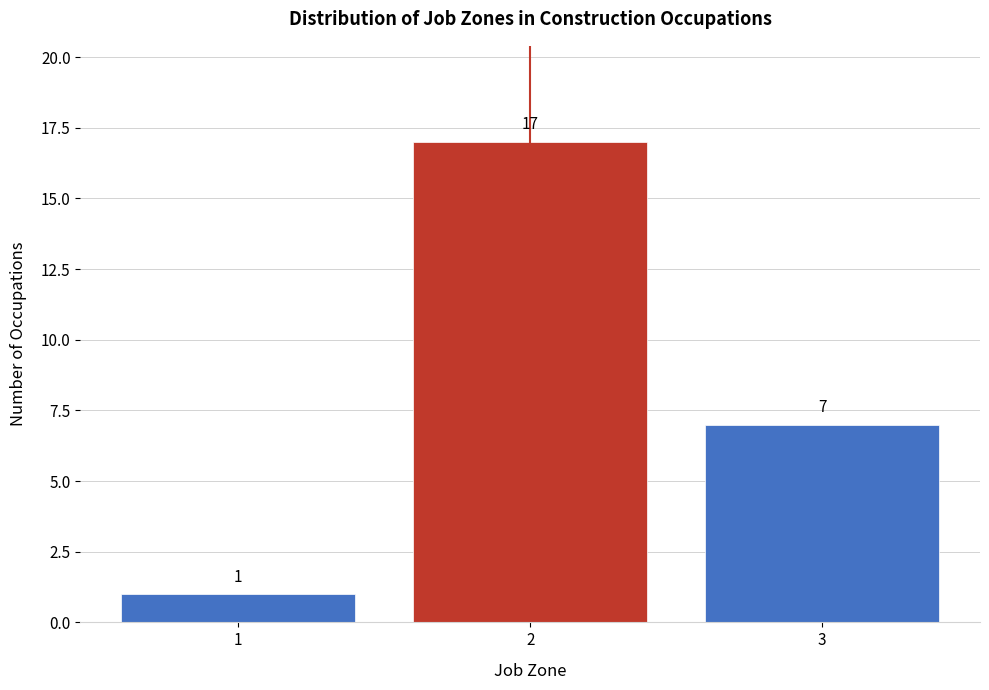

Reading left to right, transcribe this chart: for each bar, give the range it covers on the x-axis and its height.

0.5 to 1.5: 1
1.5 to 2.5: 17
2.5 to 3.5: 7